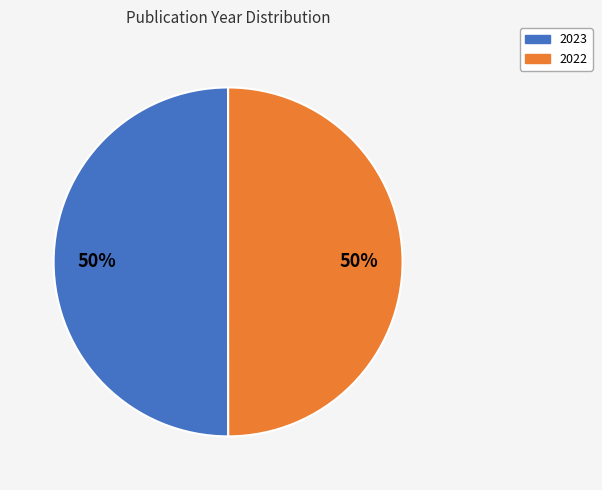

True or false: 2022 accounts for 57% of the total.

False